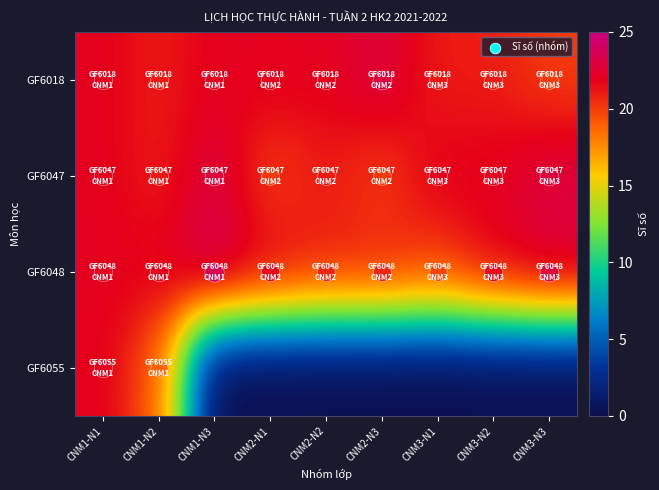

Between CNM2-N1 and CNM2-N3, which series saw the biggest shift?

GF6018